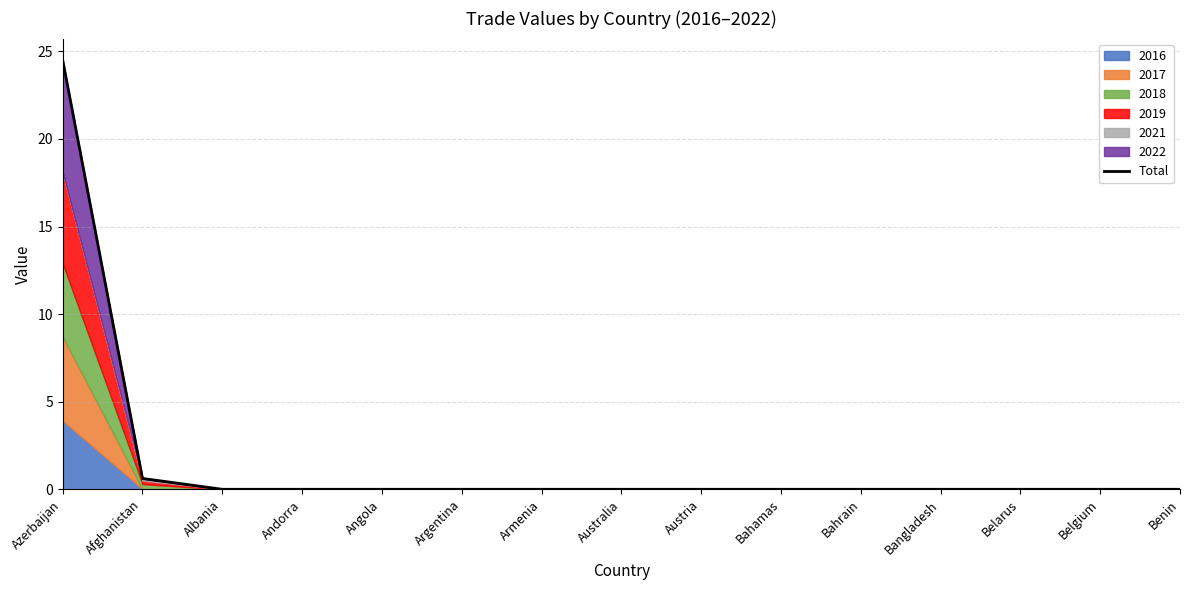

What is the label of the 14th point from the left?

Belgium